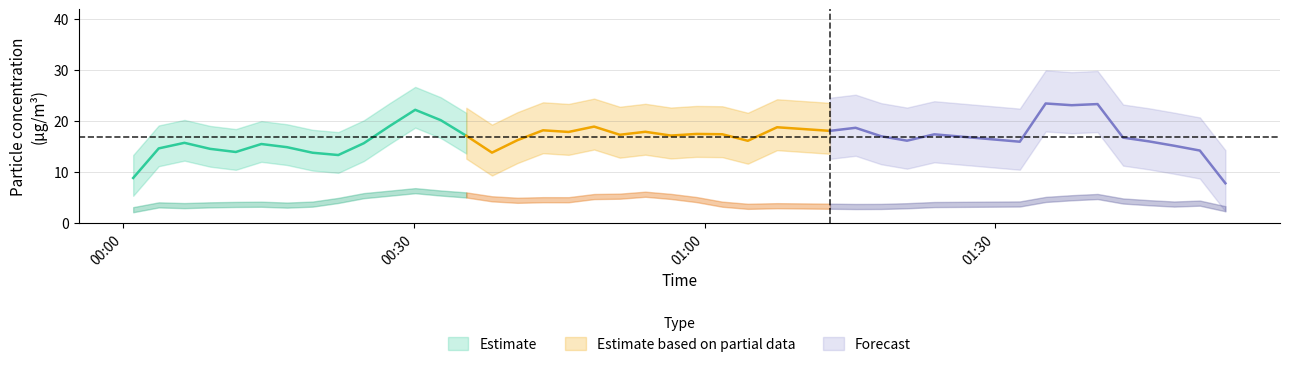

How many interior local peaks does the P2 series have?

10